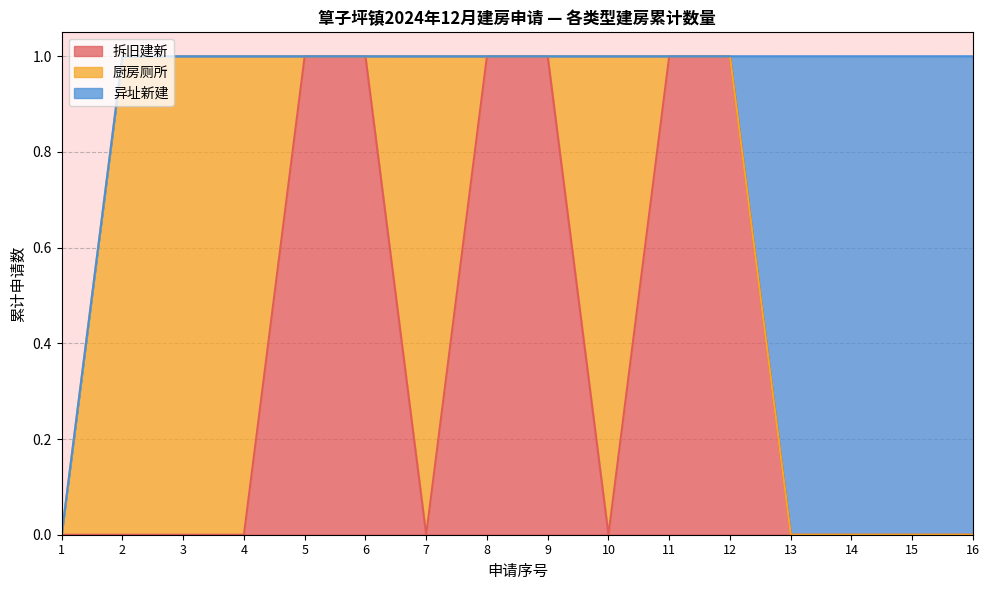

True or false: 厨房厕所 has more than 0 points higher than both neighbors.

True